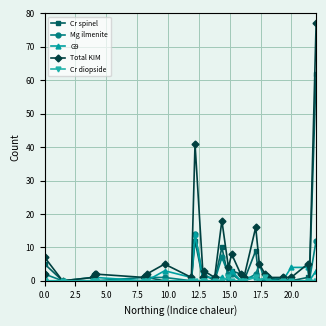

How many data points does each series have?

28